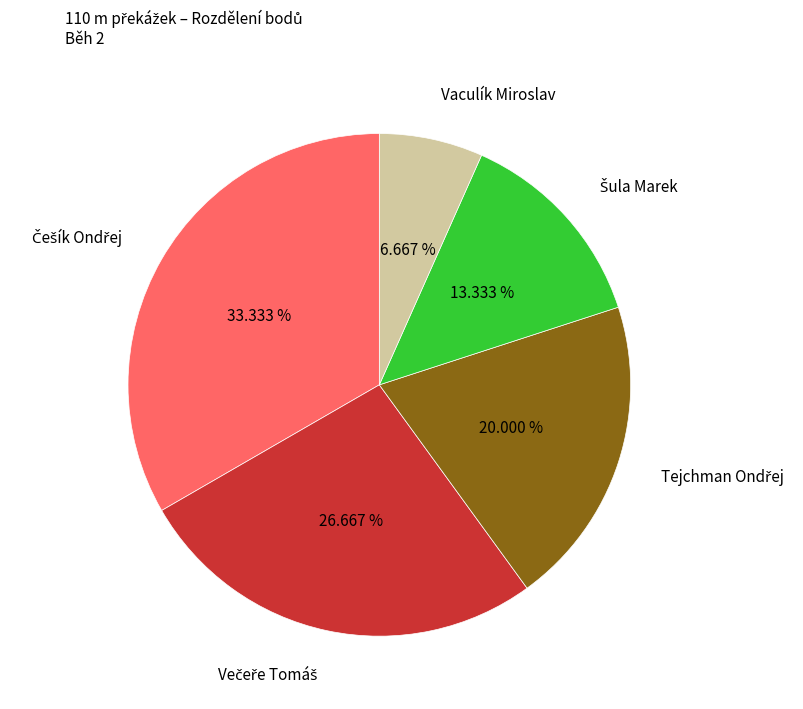

Is there a majority slice in this chart?

No